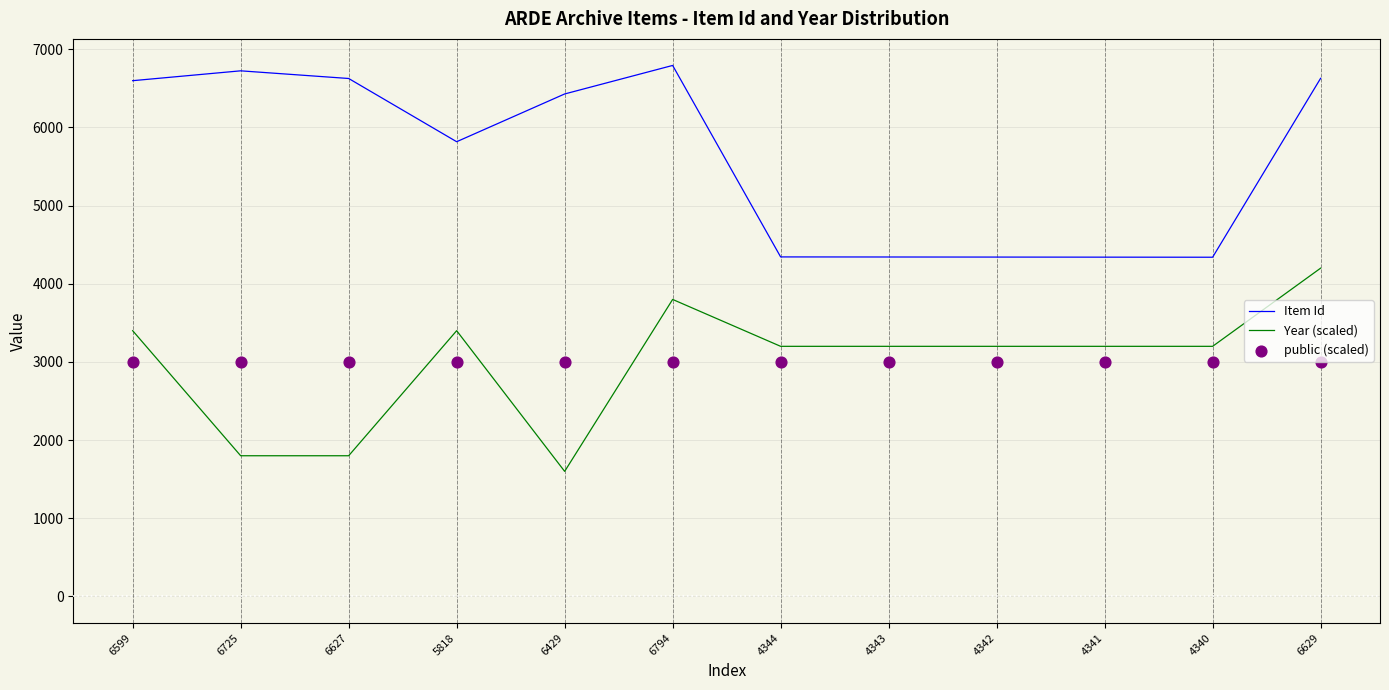

What are all the series names shown in the legend?

Item Id, Year (scaled), public (scaled)